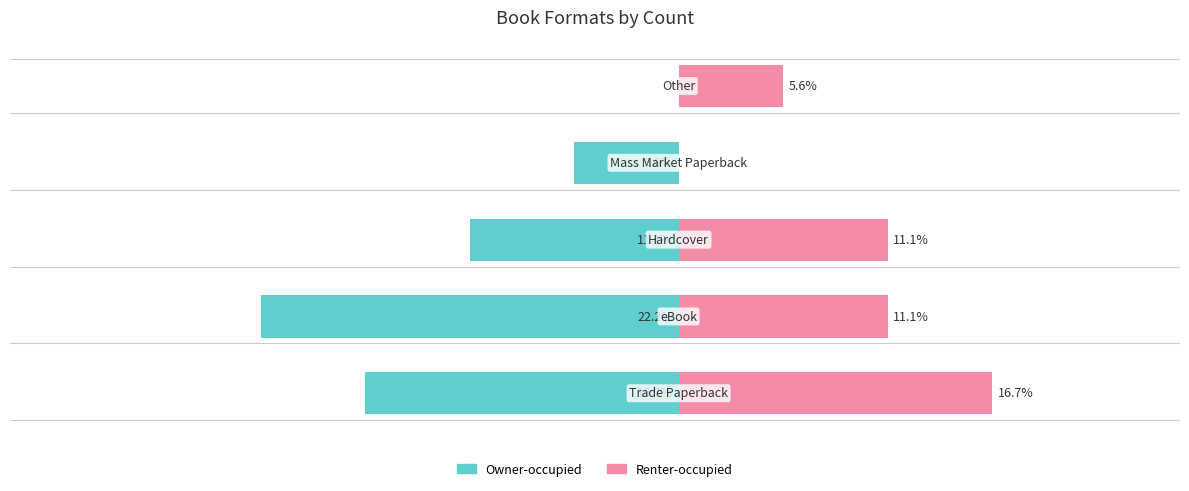

How many data points in Owner-occupied are less than -11?

3